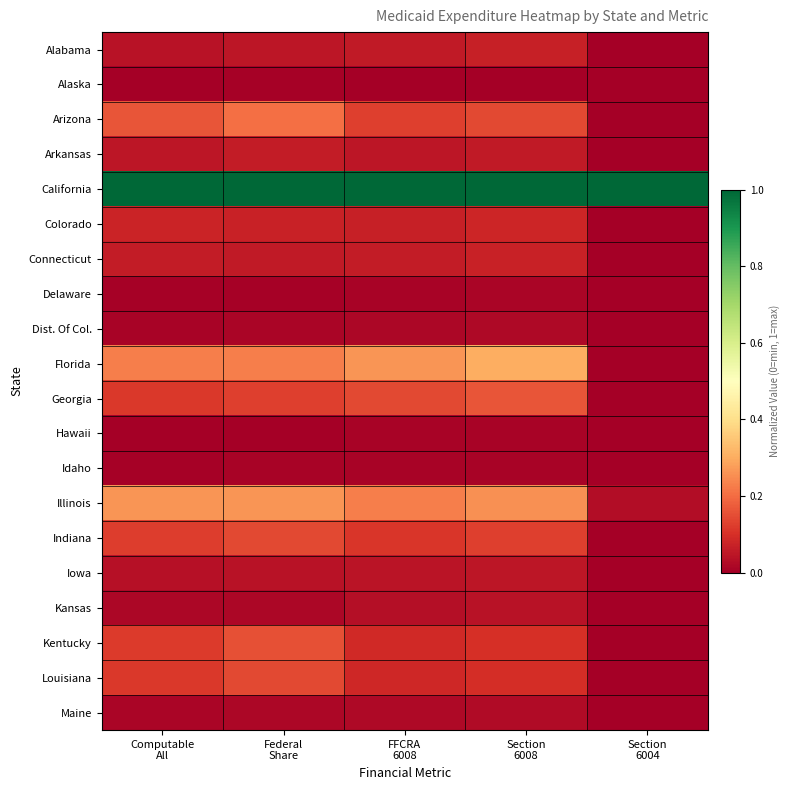

Which series changed the most between Federal Share and FFCRA 6008?

Arizona